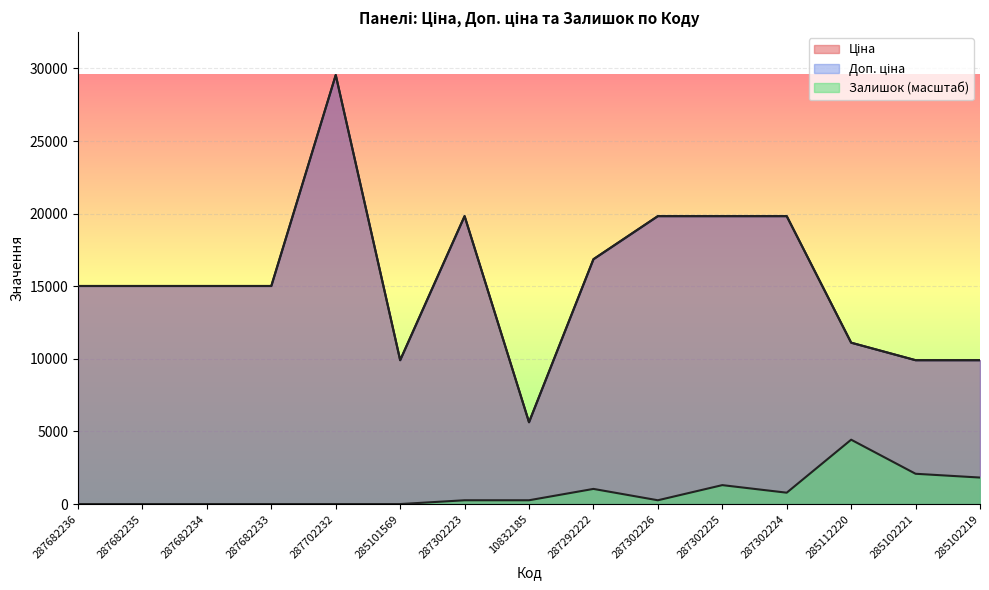

Rank the series at 287292222 from highest to lowest value.

Ціна, Доп. ціна, Залишок